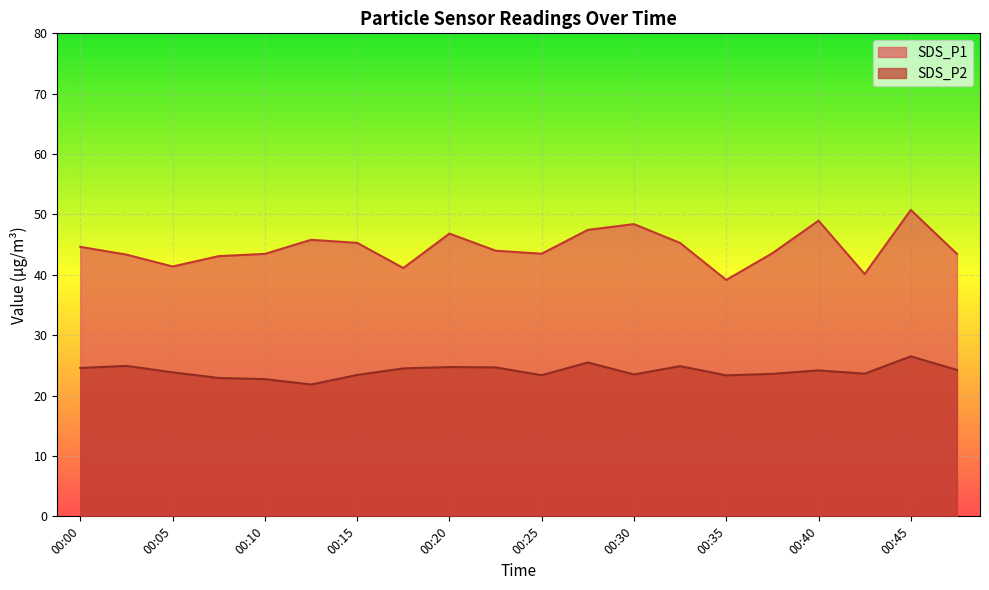

How many lines are shown in the chart?

2